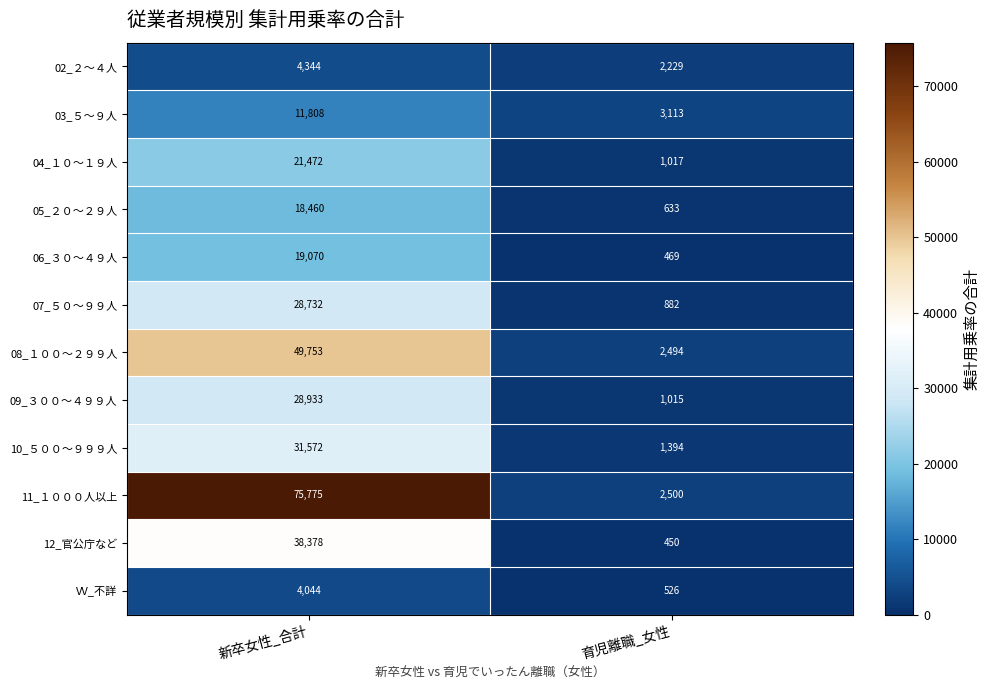

At which category is the sum across all series the highest?

新卒女性_合計